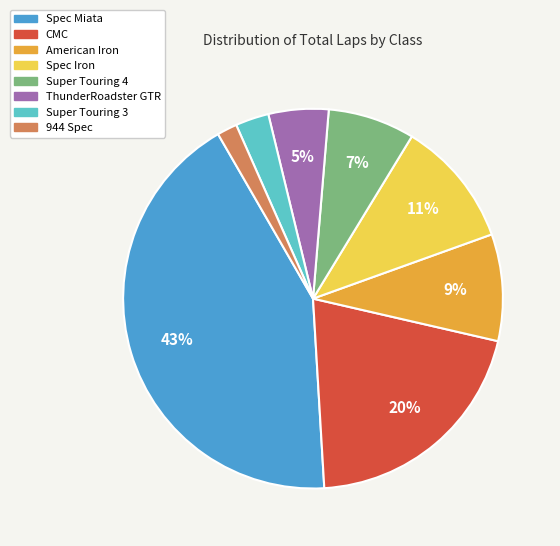

Rank the categories by value from highest to lowest.

Spec Miata, CMC, Spec Iron, American Iron, Super Touring 4, ThunderRoadster GTR, Super Touring 3, 944 Spec